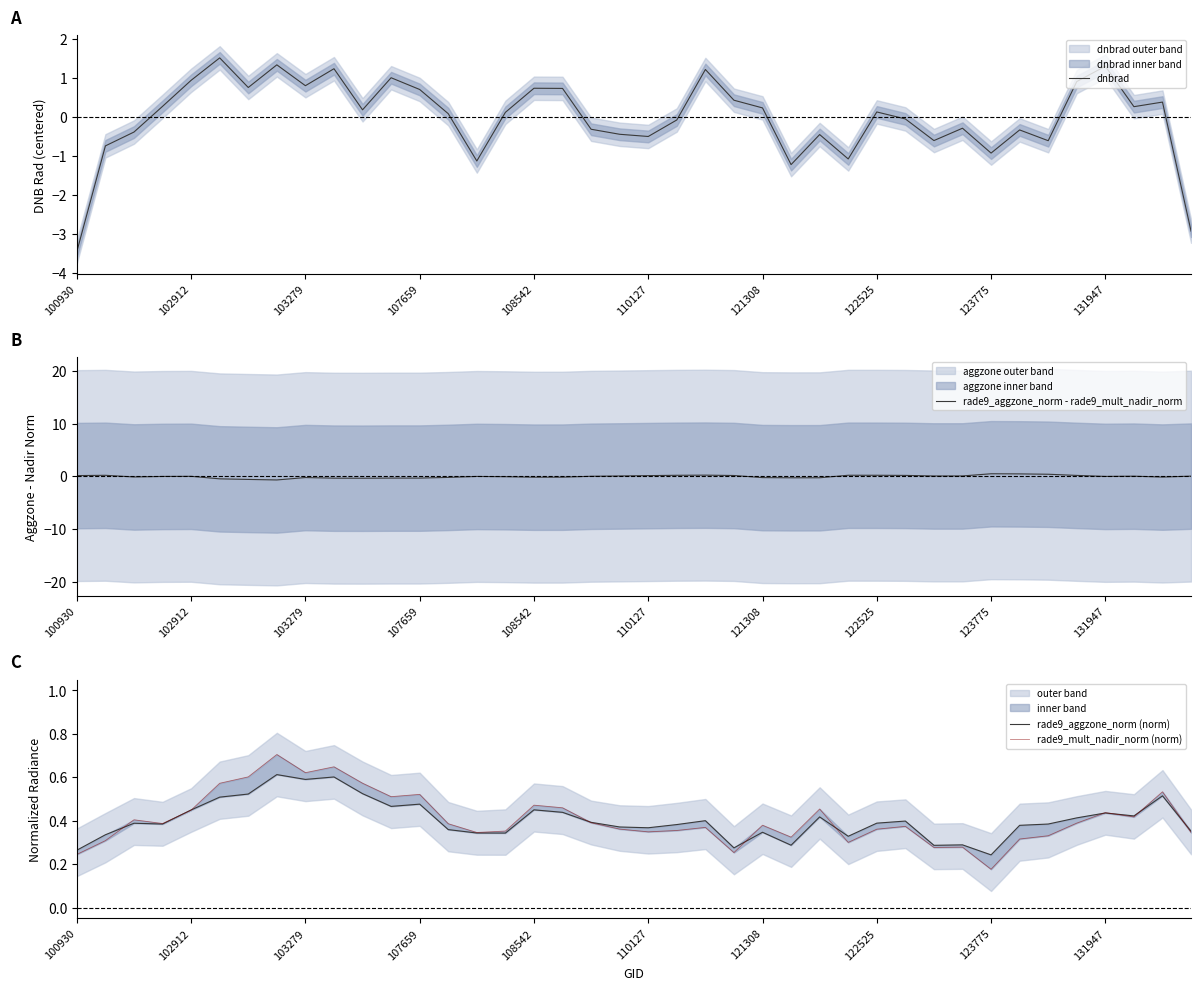

Which series has the largest total across all categories?

rade9_mult_nadir_norm (norm)